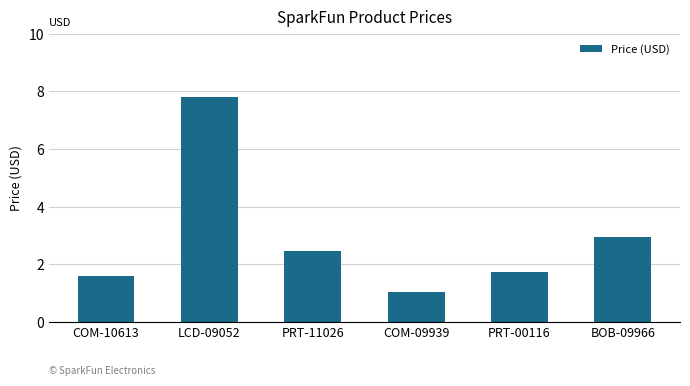

What is the smallest value displayed?

1.1